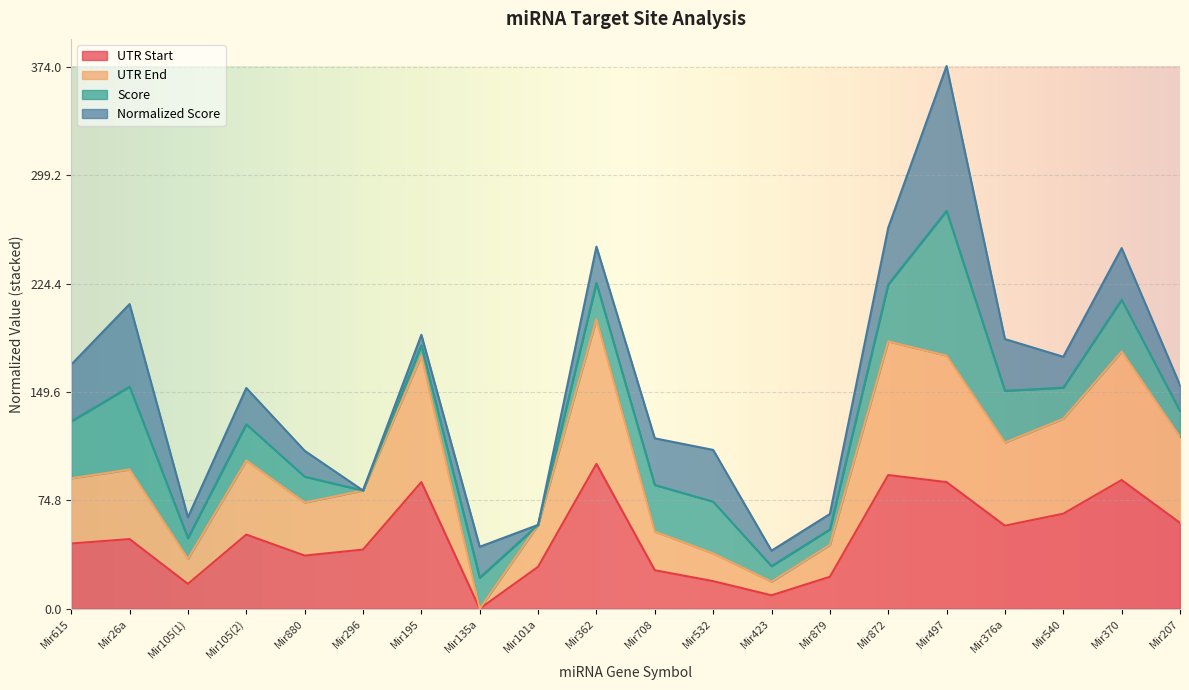

Is it true that UTR Start equals 59.3 at Mir207?

True